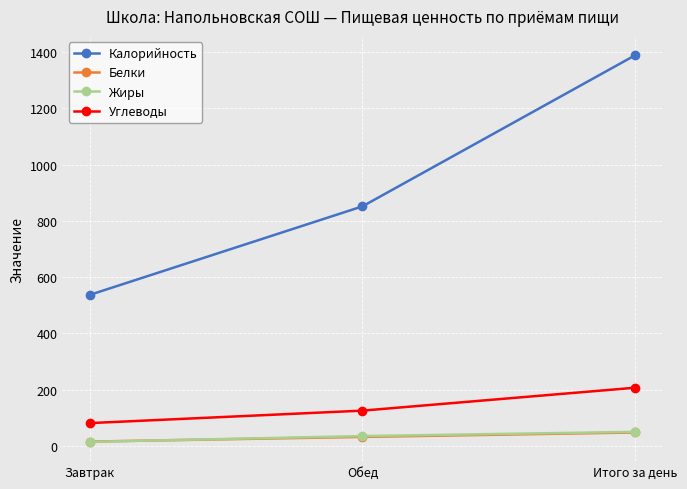

How many distinct data groups are displayed?

4